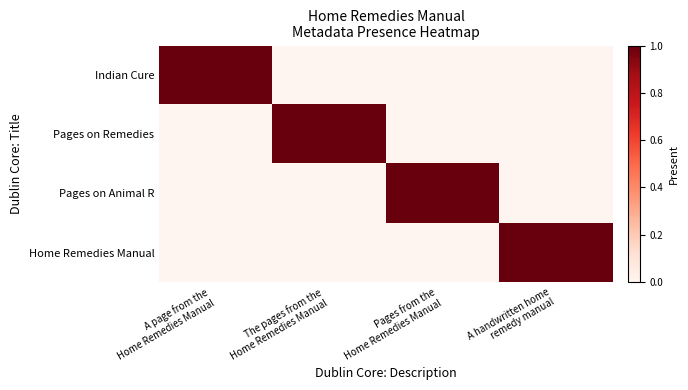

Reading right to left, transcribe all the data shown in this chart.

Indian Cure: A handwritten home
remedy manual=0	Pages from the
Home Remedies Manual=0	The pages from the
Home Remedies Manual=0	A page from the
Home Remedies Manual=1
Pages on Remedies: A handwritten home
remedy manual=0	Pages from the
Home Remedies Manual=0	The pages from the
Home Remedies Manual=1	A page from the
Home Remedies Manual=0
Pages on Animal R: A handwritten home
remedy manual=0	Pages from the
Home Remedies Manual=1	The pages from the
Home Remedies Manual=0	A page from the
Home Remedies Manual=0
Home Remedies Manual: A handwritten home
remedy manual=1	Pages from the
Home Remedies Manual=0	The pages from the
Home Remedies Manual=0	A page from the
Home Remedies Manual=0